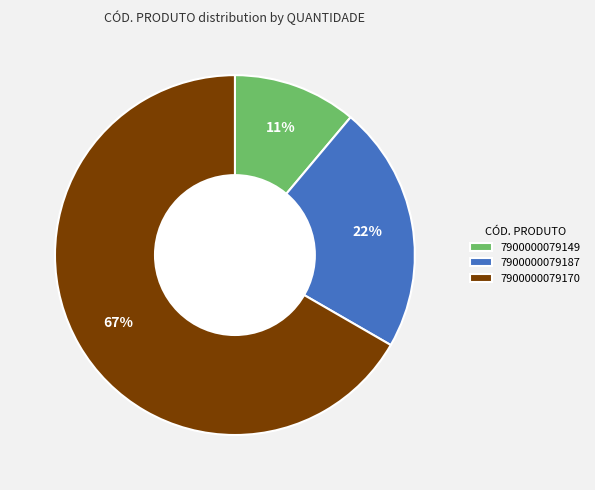

Is there any slice that represents more than half of the pie?

Yes